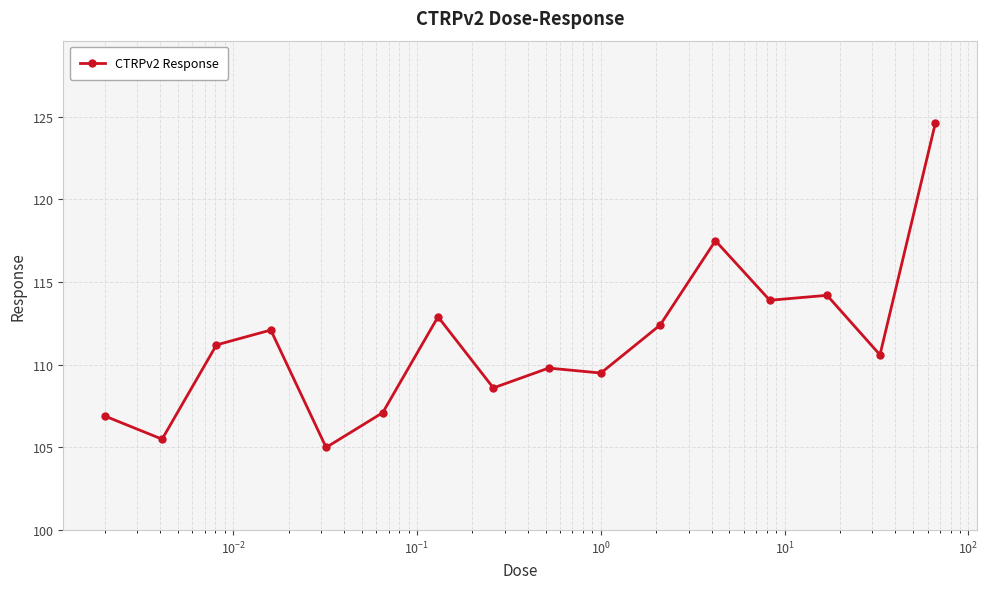

How many series are shown in this chart?

1